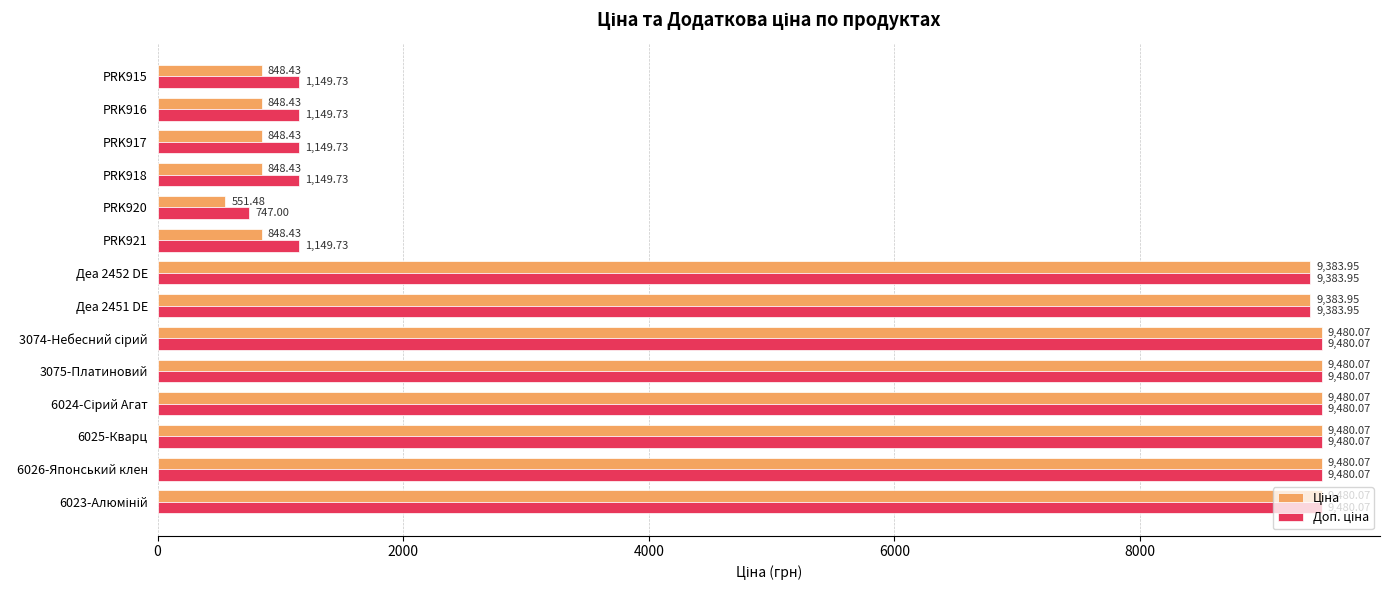

What is the difference between the highest and lowest values at PRK916?

301.3